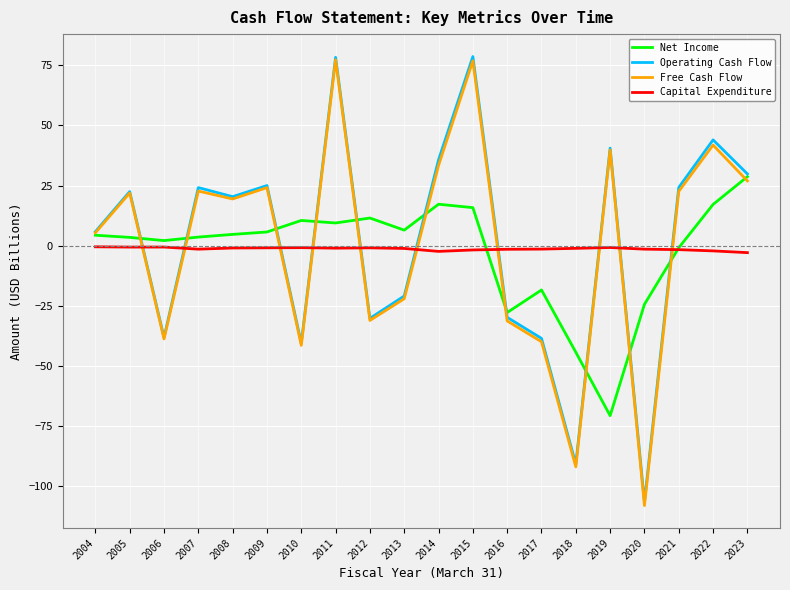

Is it true that Operating Cash Flow equals -17.4 at 2016?

False